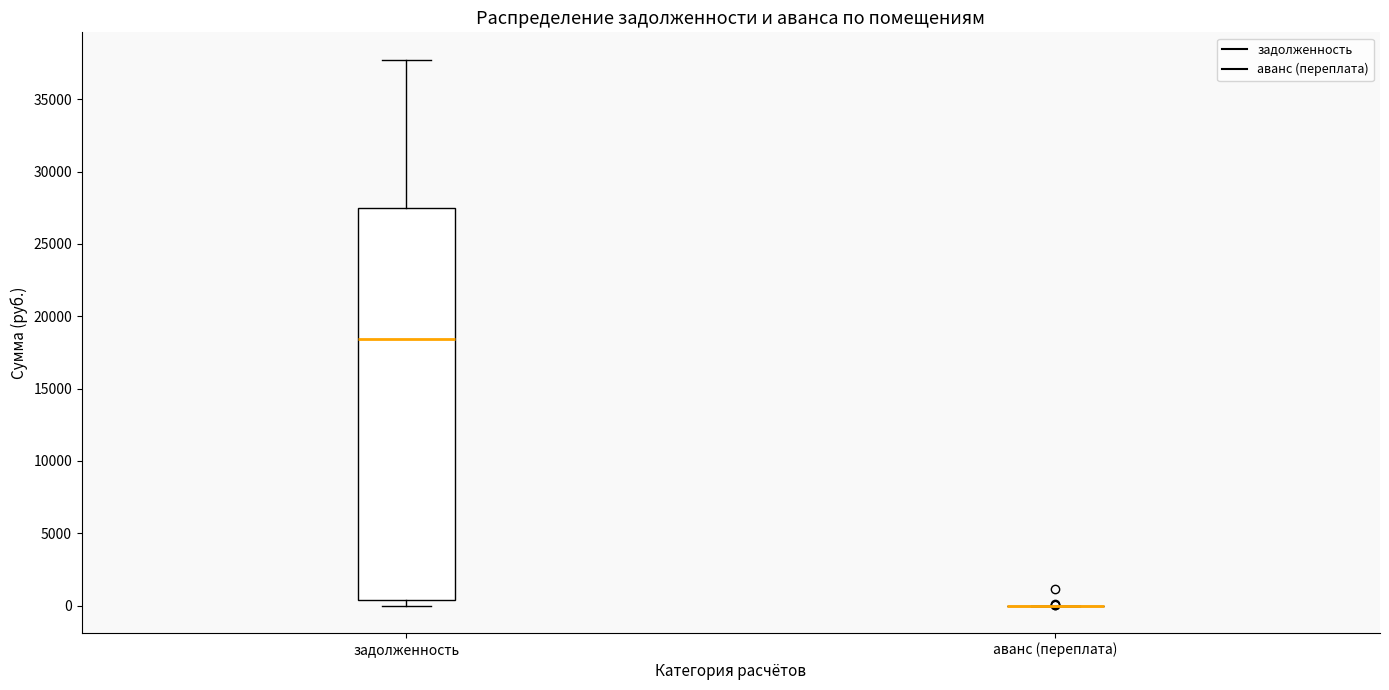

Comparing the boxes themselves (not the whiskers), which one is the tallest?

задолженность